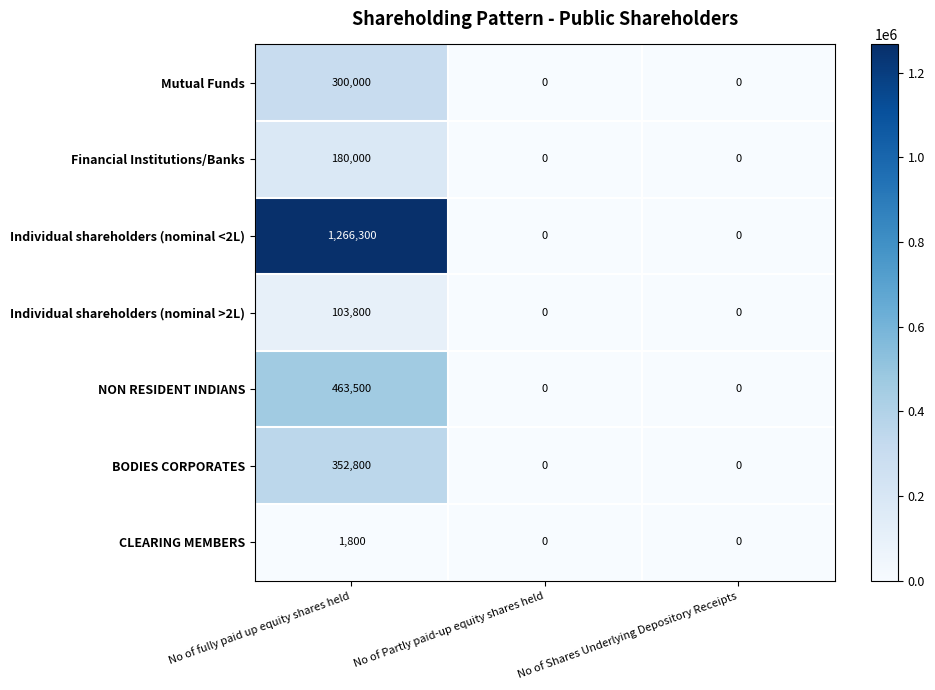

The value of Individual shareholders (nominal <2L) at No of Shares Underlying Depository Receipts is 461216. True or false?

False